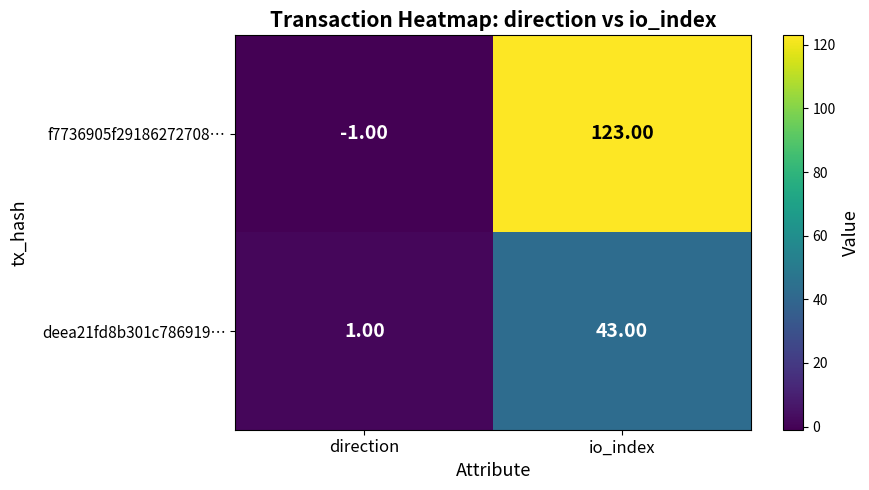

At which label does deea21fd8b301c786919… reach its minimum?

direction